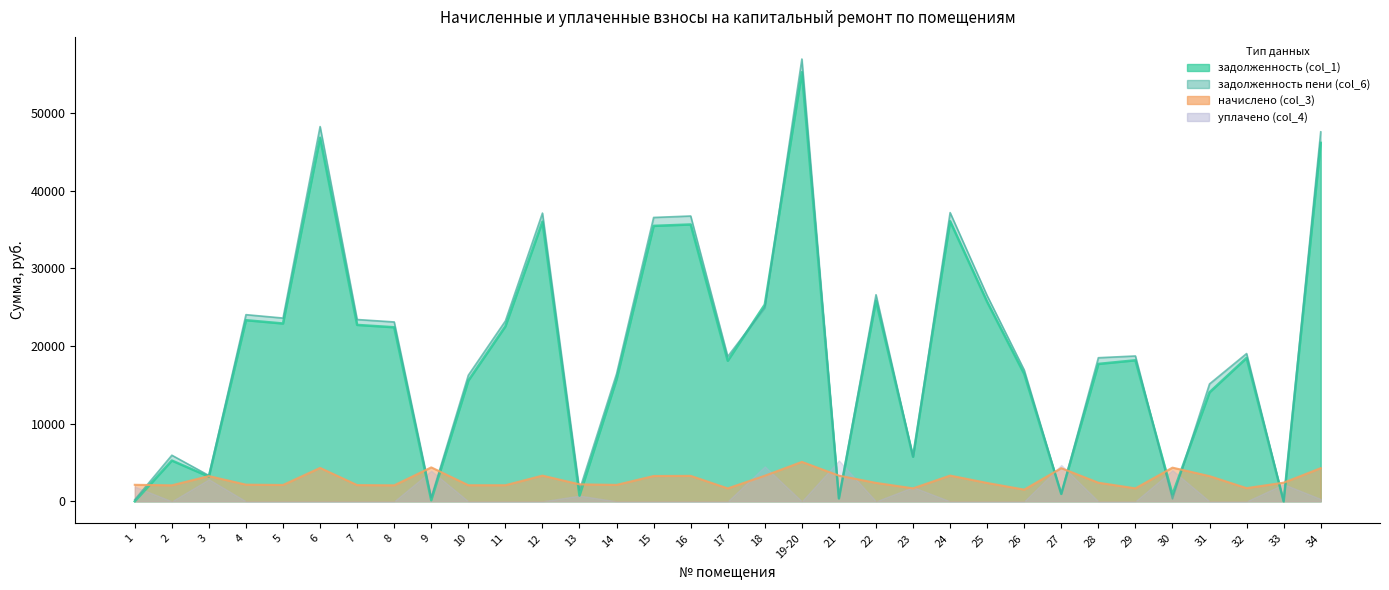

At which category does задолженность (col_1) reach its first local peak?

2